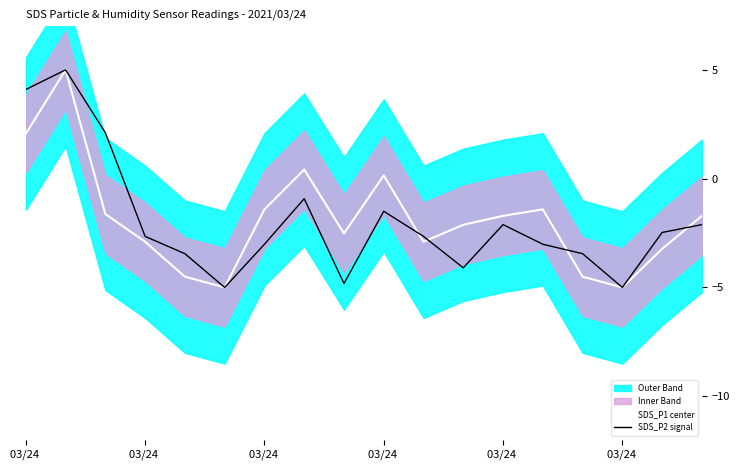

What is the difference between the second highest and minimum values in the SDS_P2 signal series?

9.1